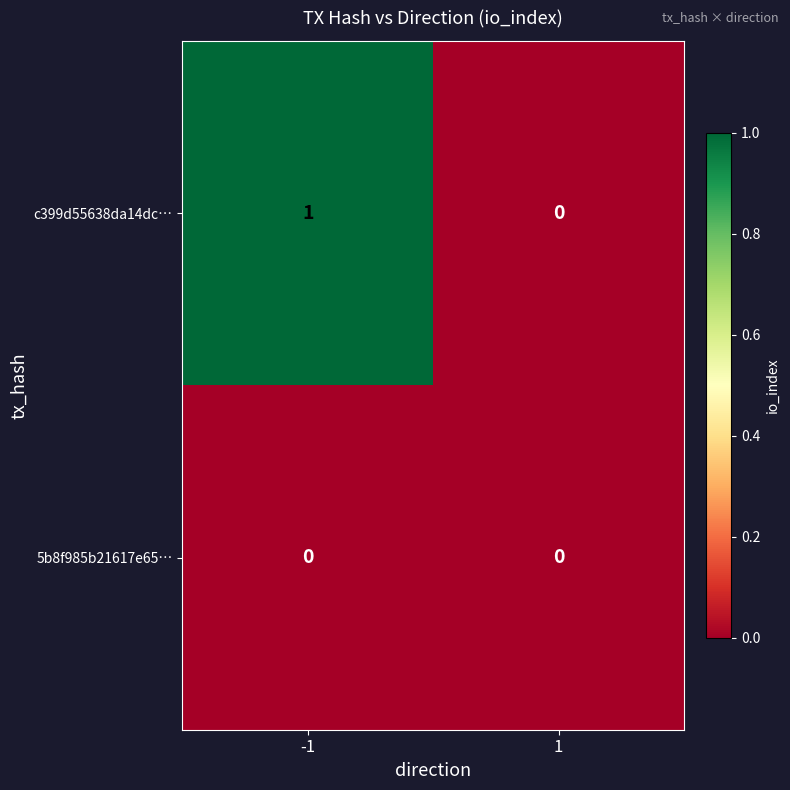

The c399d55638da14dc… series shows 2 at -1. True or false?

False